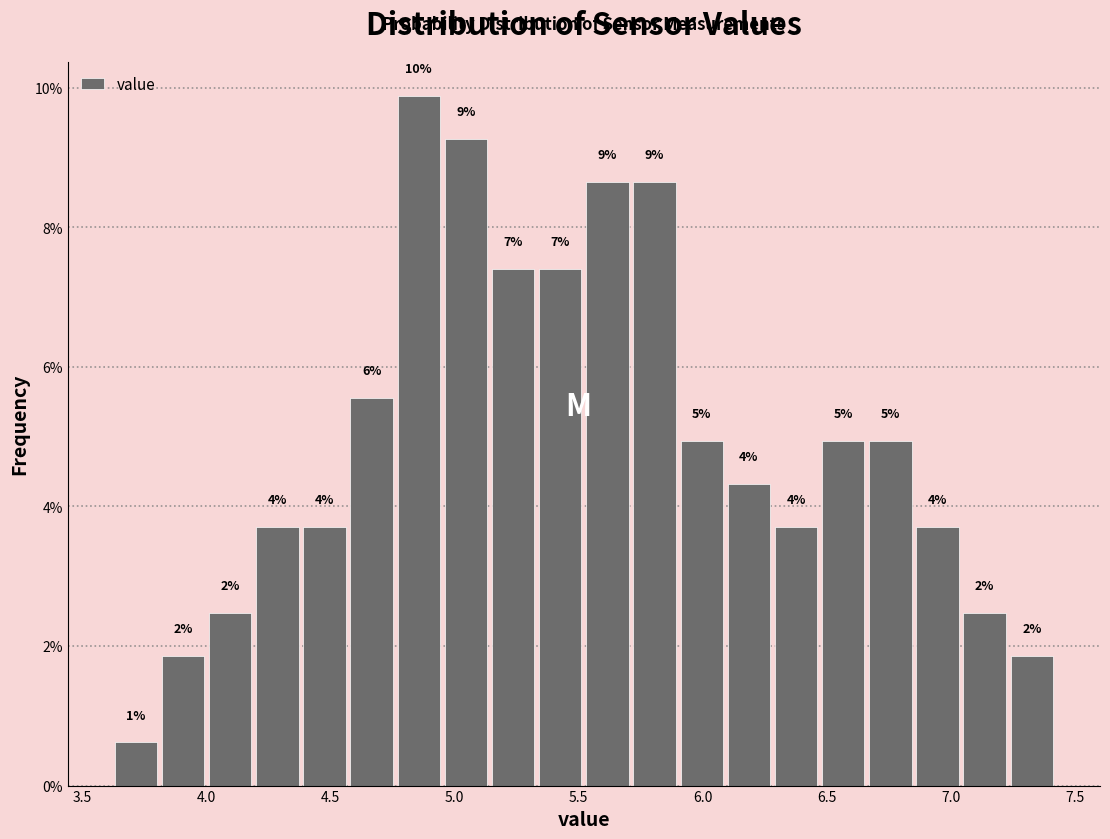

Read against the x-axis, roughly where is the centre of the tallest bar?

4.85